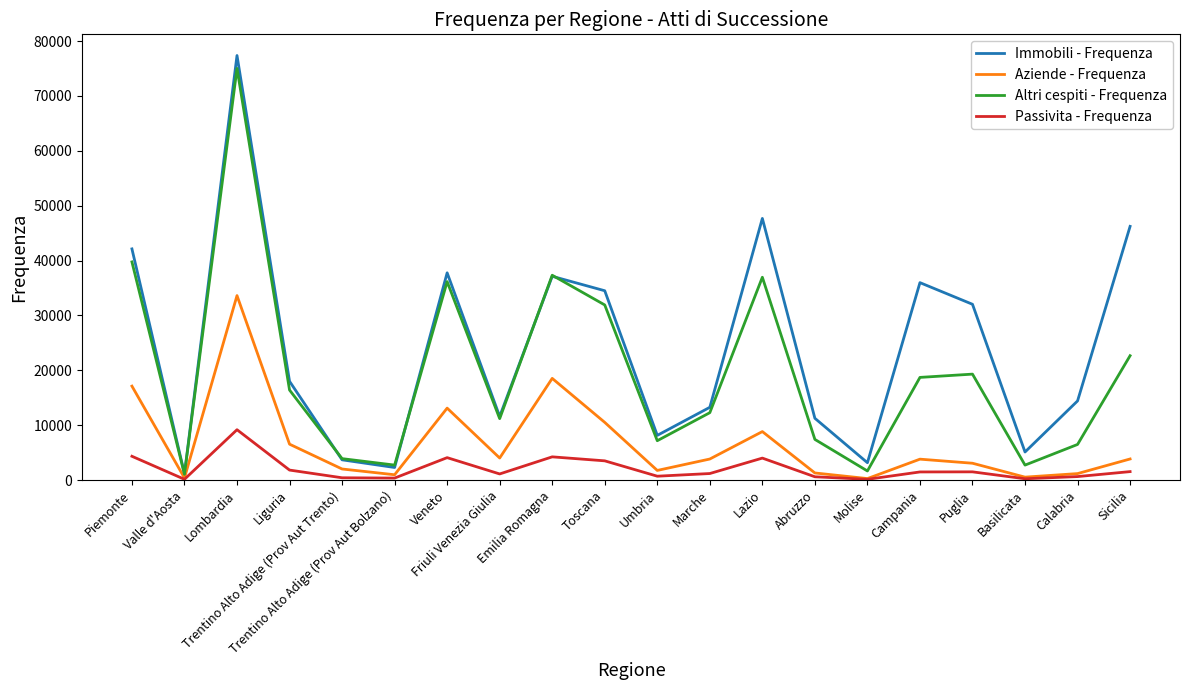

True or false: Passivita - Frequenza has more than 1 points higher than both neighbors.

True